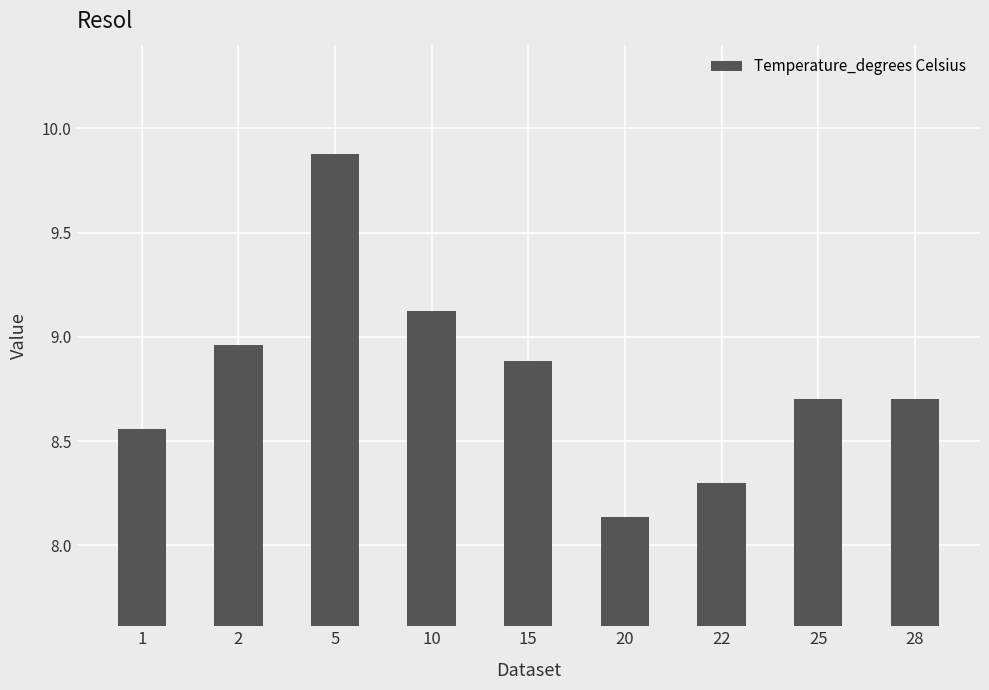

The chart shows a value of 8.9 at 15. True or false?

True